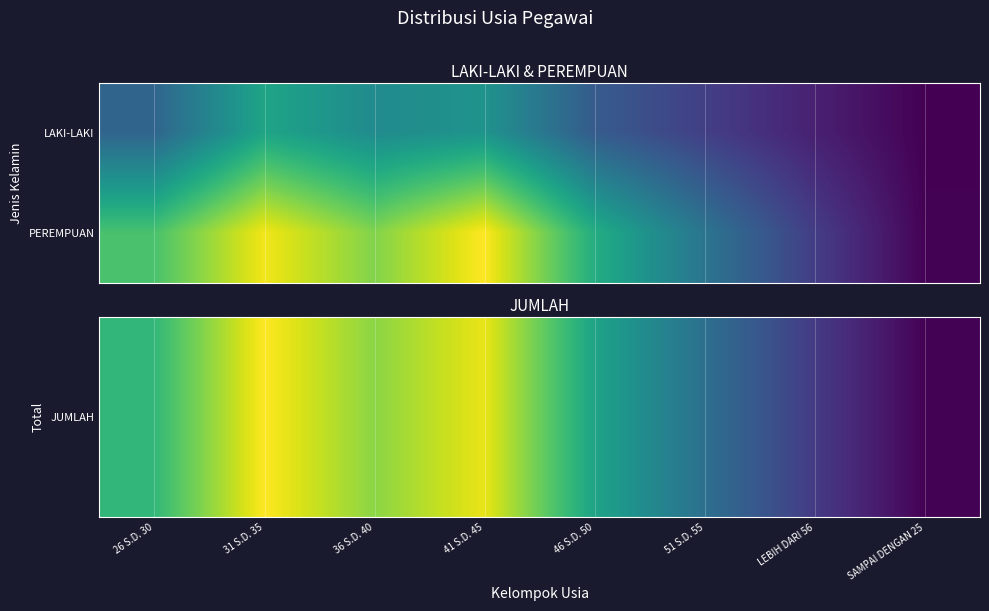

Which label corresponds to the smallest value in the chart?

SAMPAI DENGAN 25